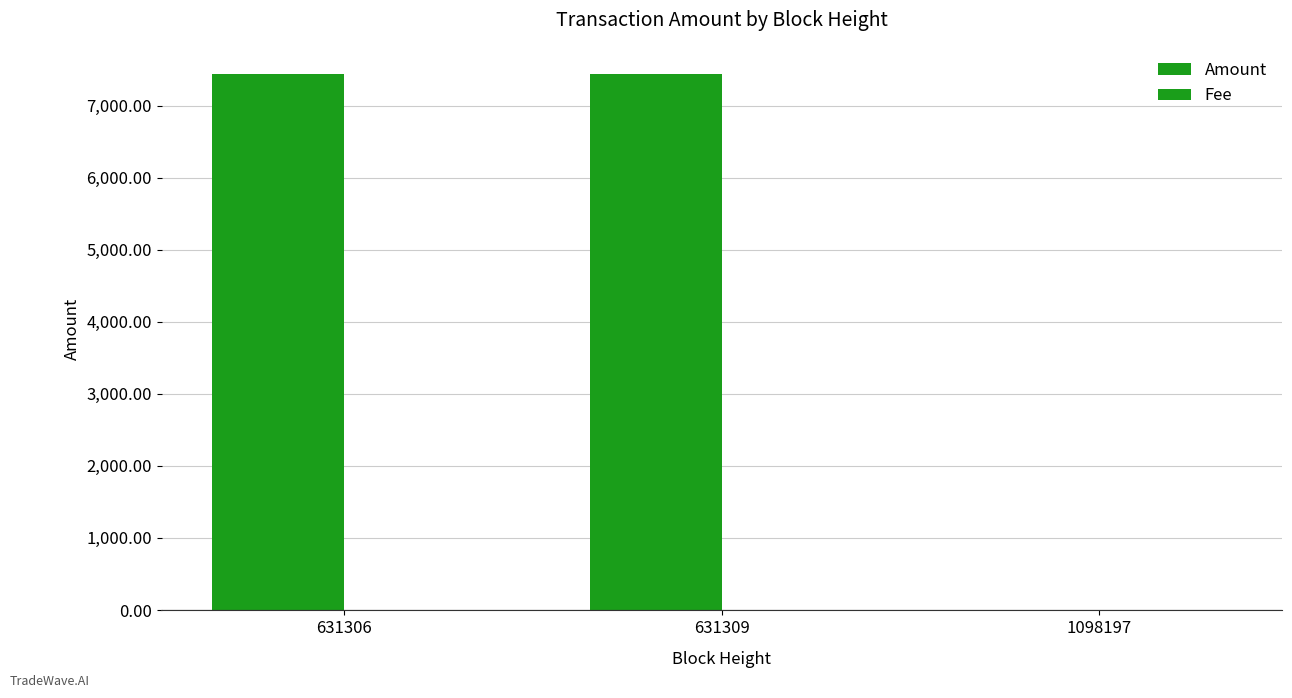

What is the sum of all Fee values?

1.0